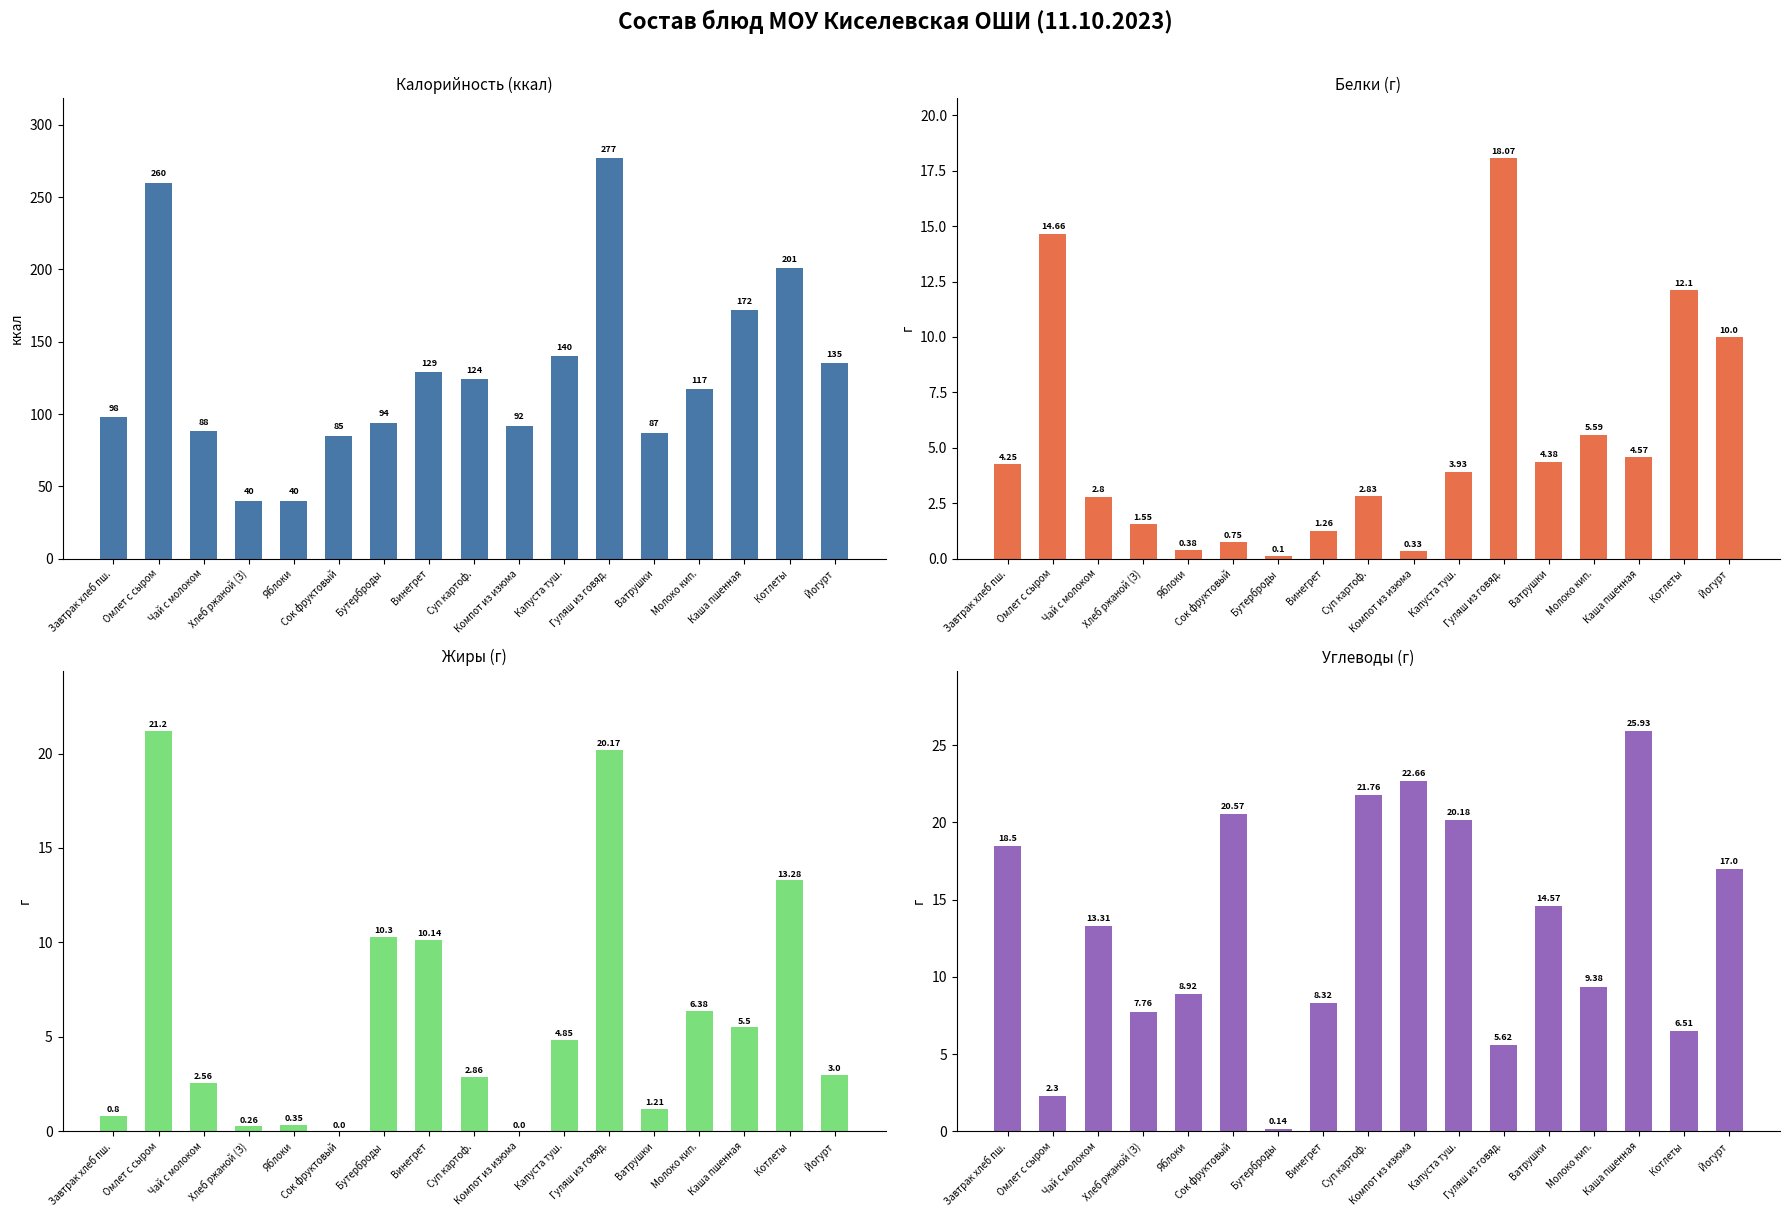

What position from the right is Котлеты?

2